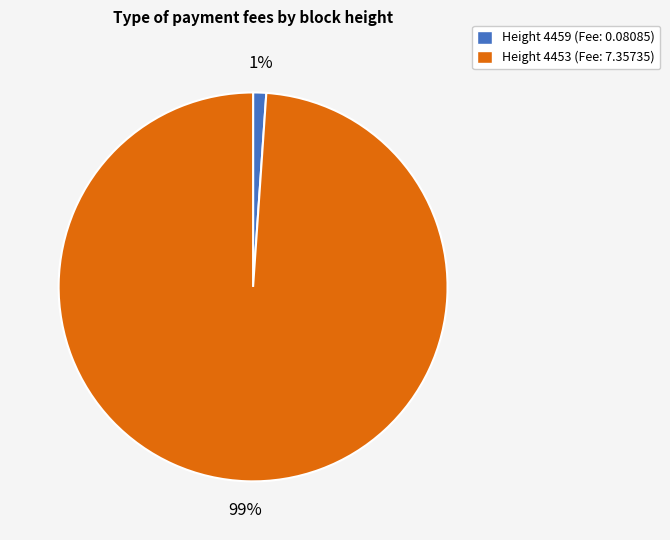

What is the smallest slice in the pie chart?

Height 4459 (Fee: 0.08085)